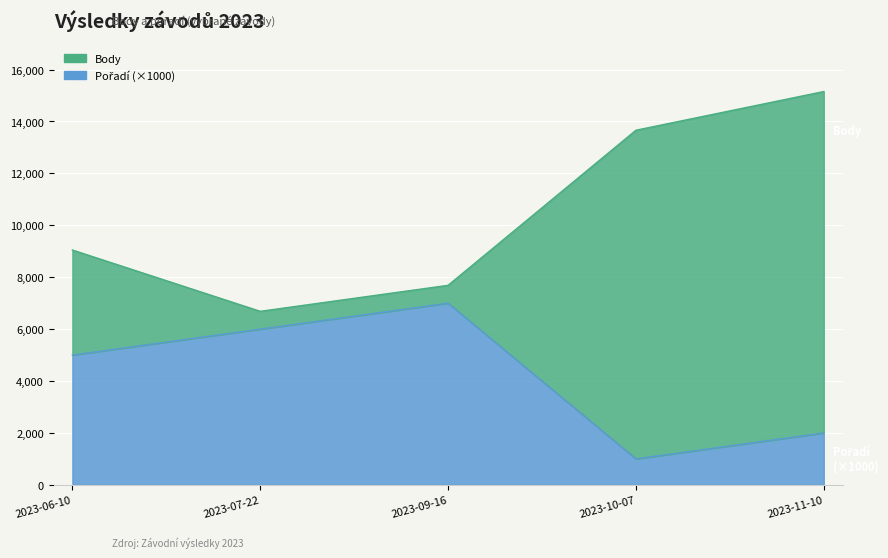

In Pořadí, how many points are higher than both neighbors (excluding endpoints)?

1